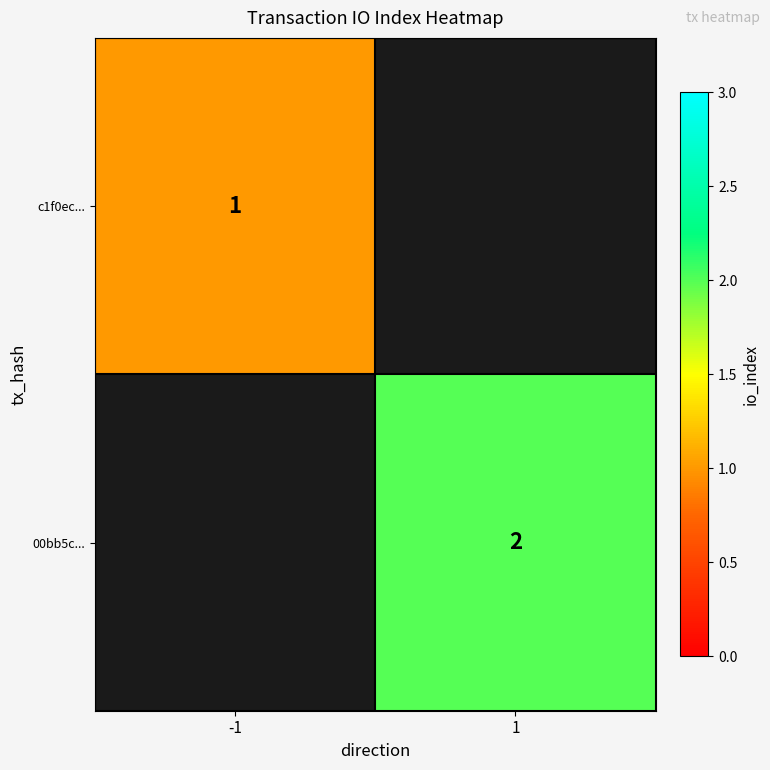

True or false: 00bb5c... has a value of 1 at 1.

False